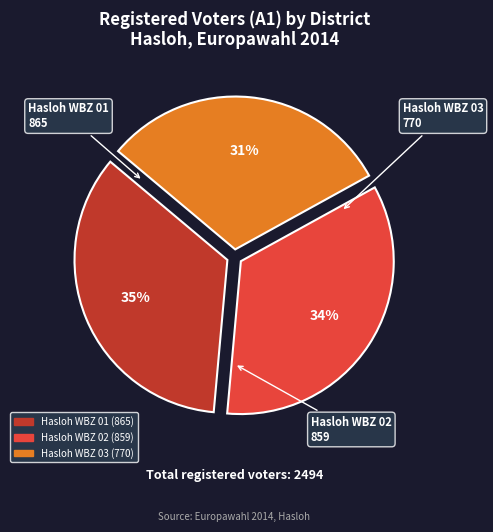

To the nearest percent, what is the difference between the largest and smallest slice percentages?

4%